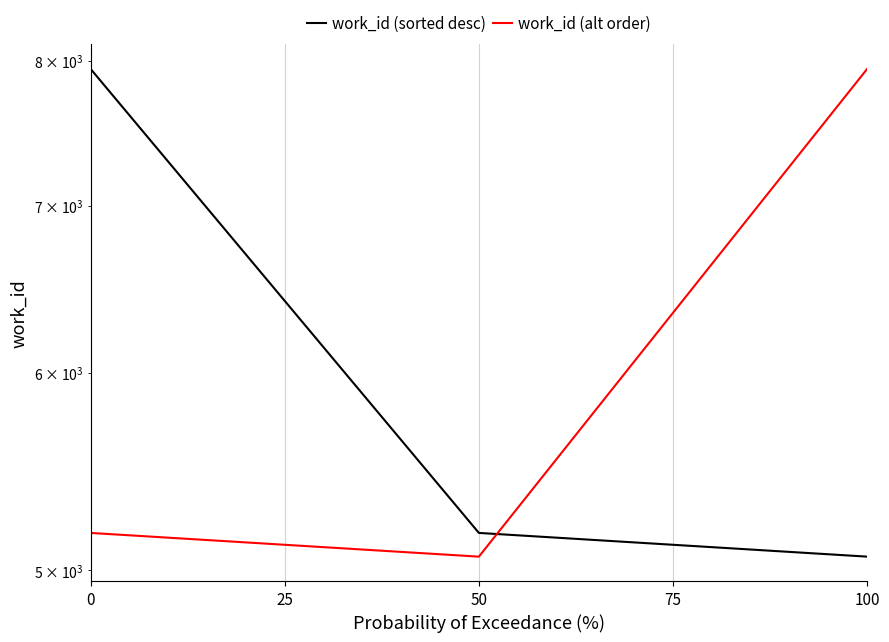

List the series in order of their peak value, lowest first.

work_id (sorted desc), work_id (alt order)